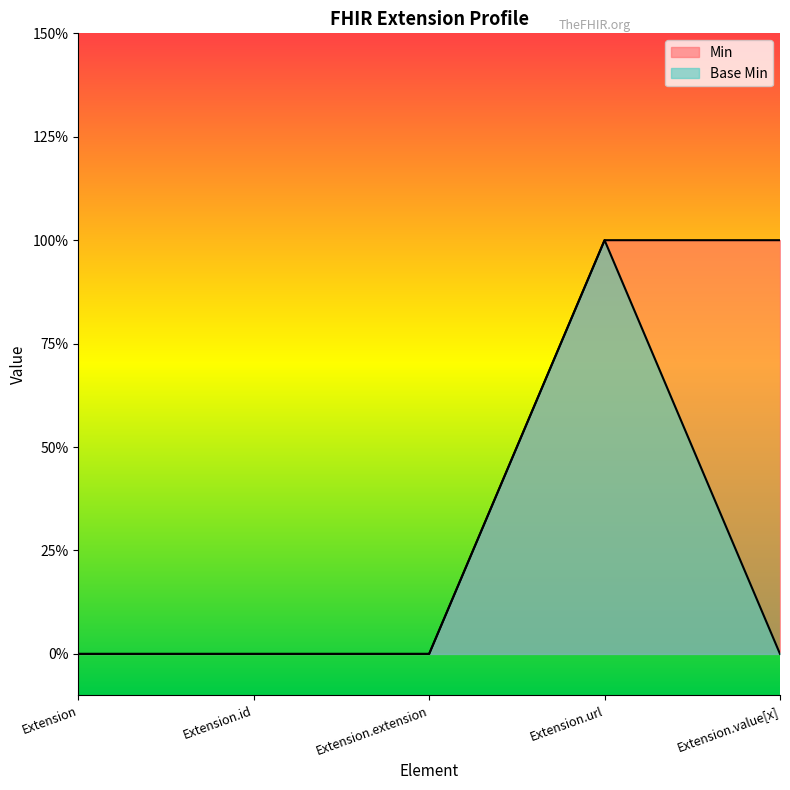

At which category is the sum across all series the highest?

Extension.url